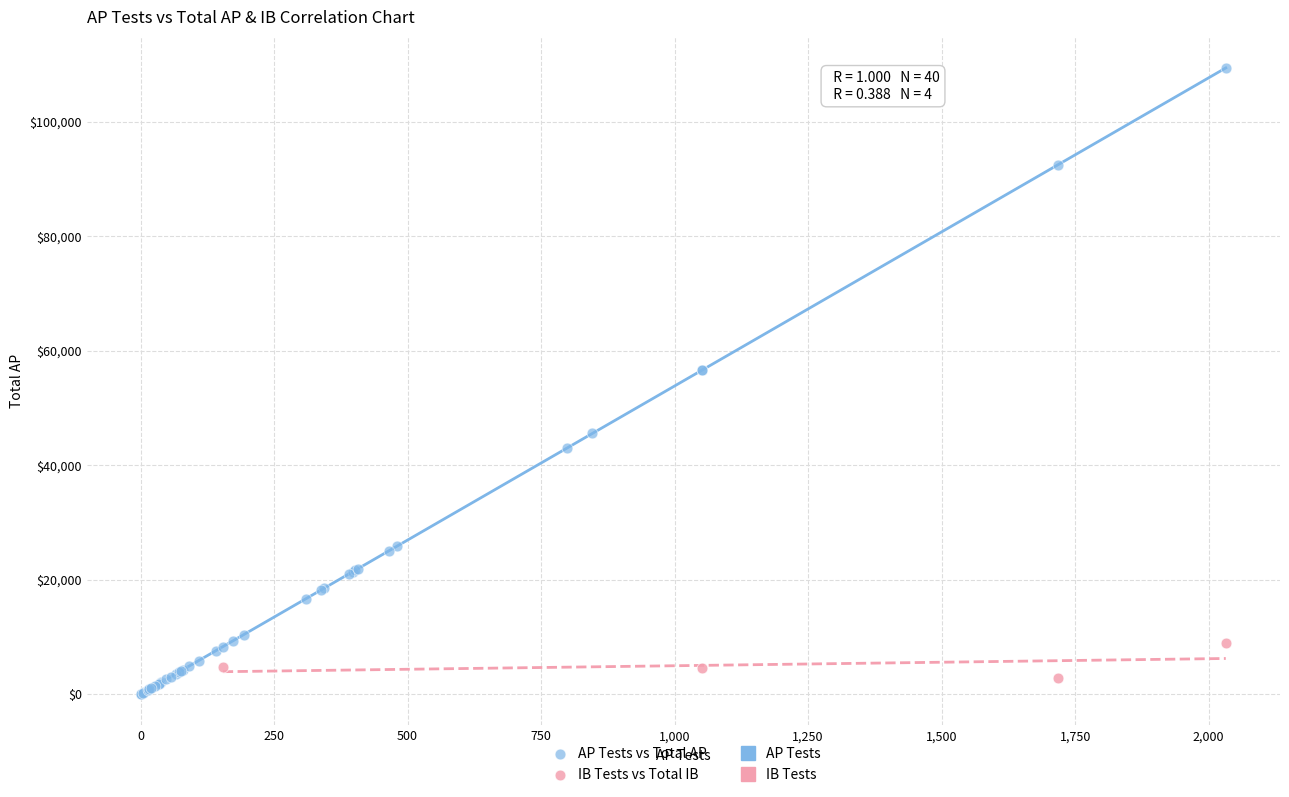

Which series contains the highest Y value?

AP Tests vs Total AP